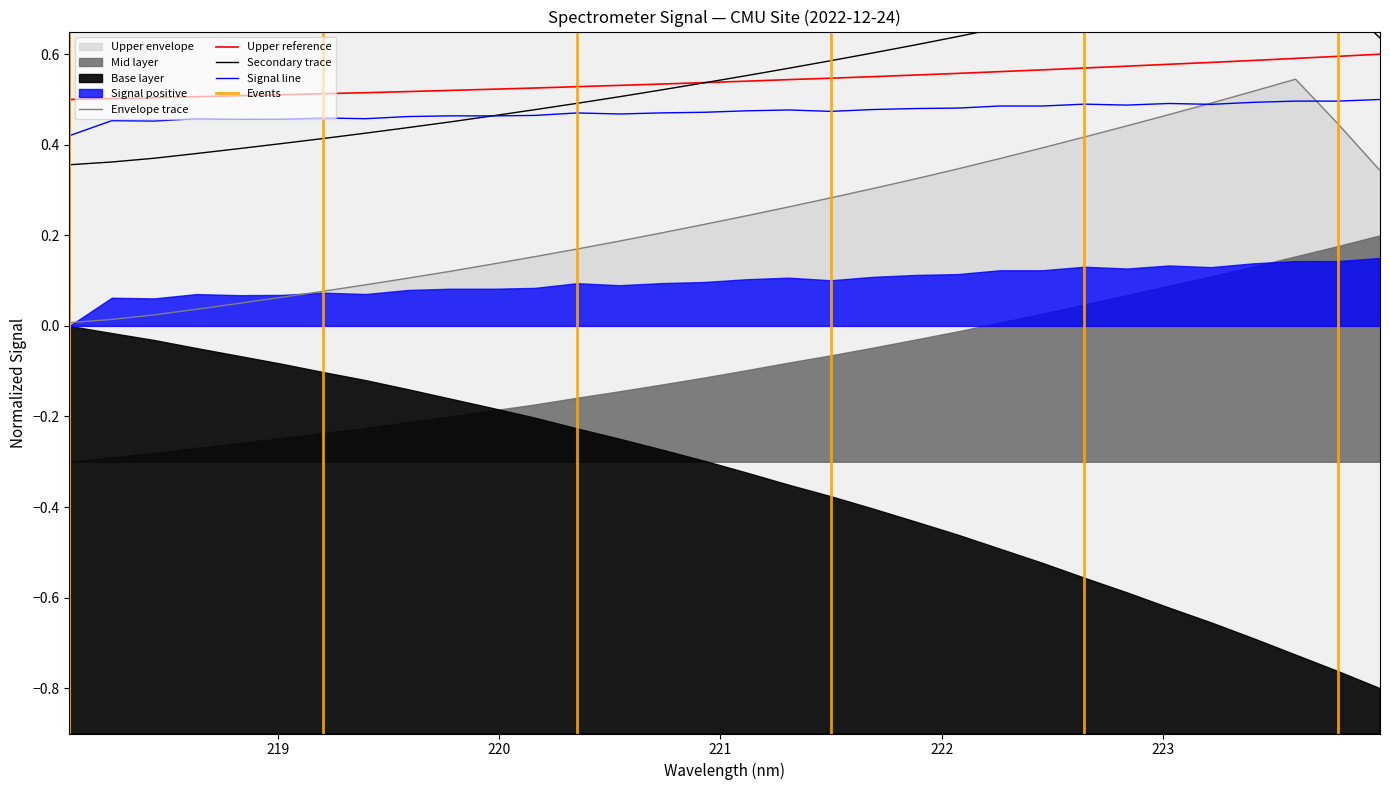

True or false: Envelope trace and Upper reference intersect in this chart.

False